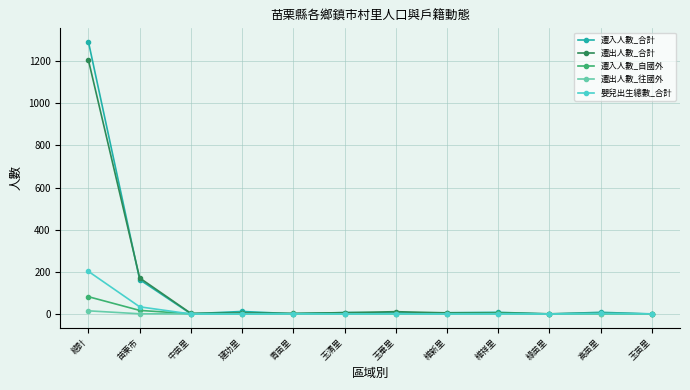

What is the value of the 遷出人數_合計 point at the 4th from the left?

5